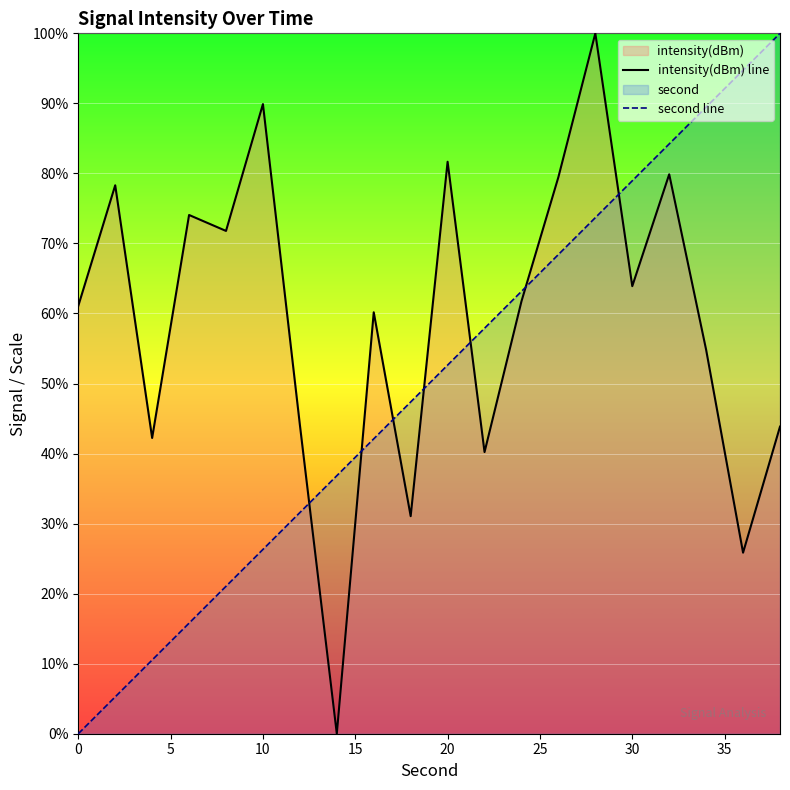

The intensity(dBm) line series shows 102.9 at 20. True or false?

False